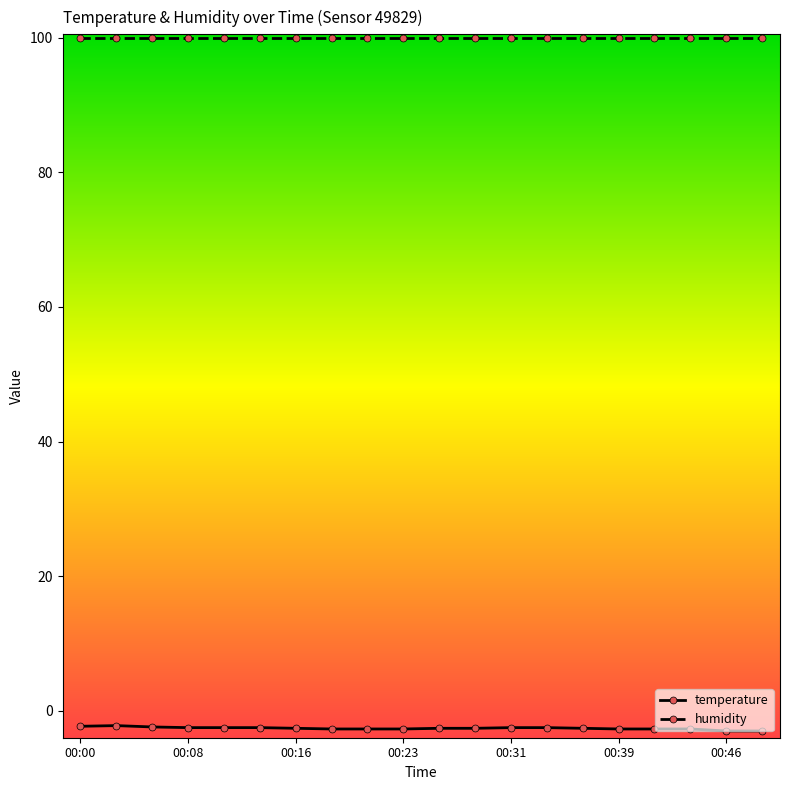

Rank the series by their maximum value, from lowest to highest.

temperature, humidity